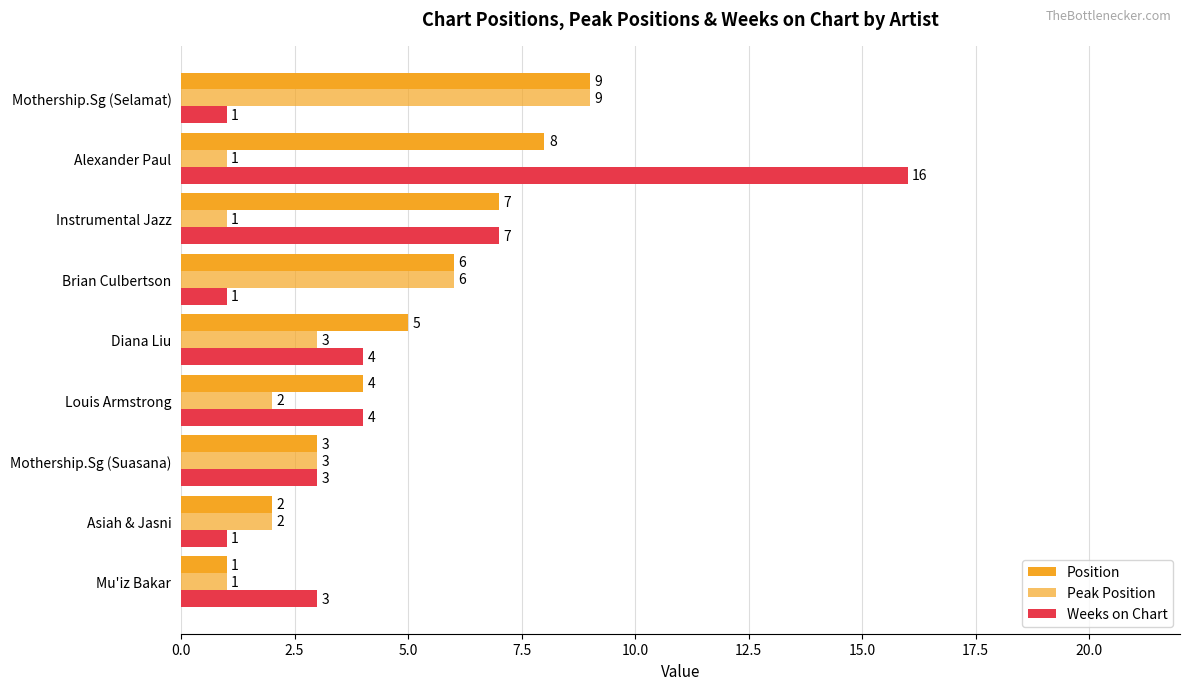

Count the number of categories in the chart.

9